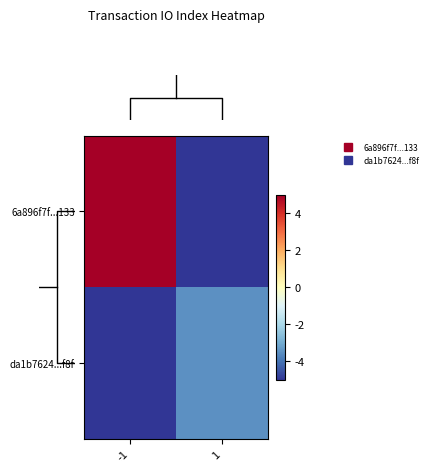

What is the spread (max minus min) of values at 1?

2.0